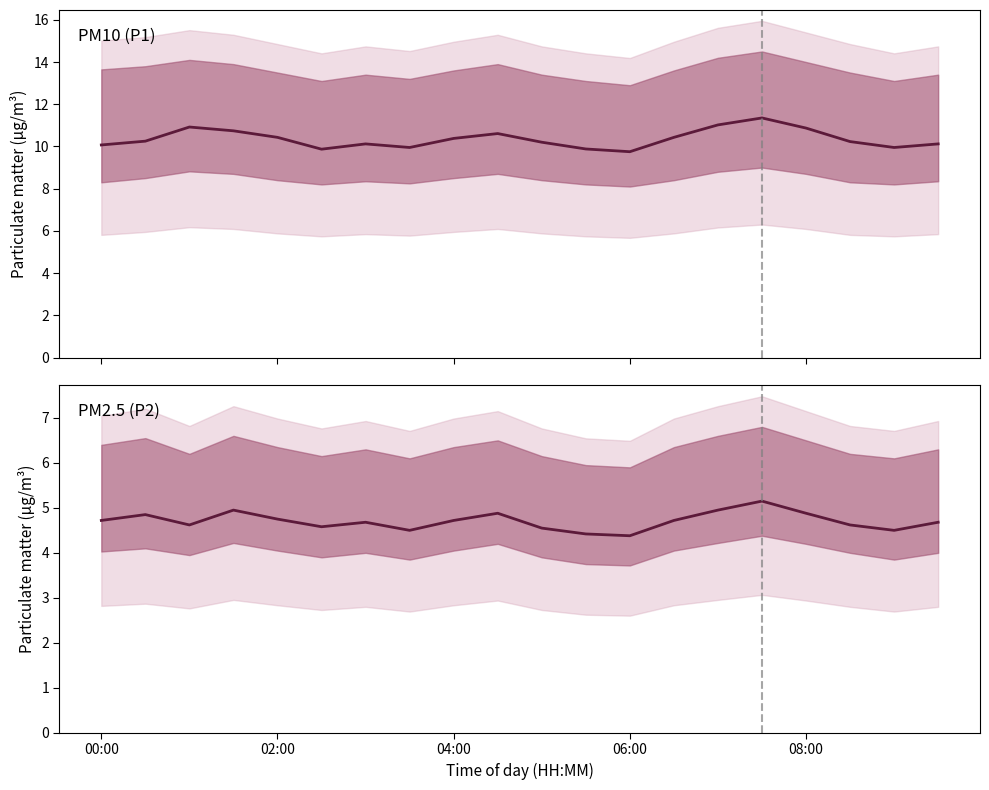

Is this an area chart (filled region under the line)?

No